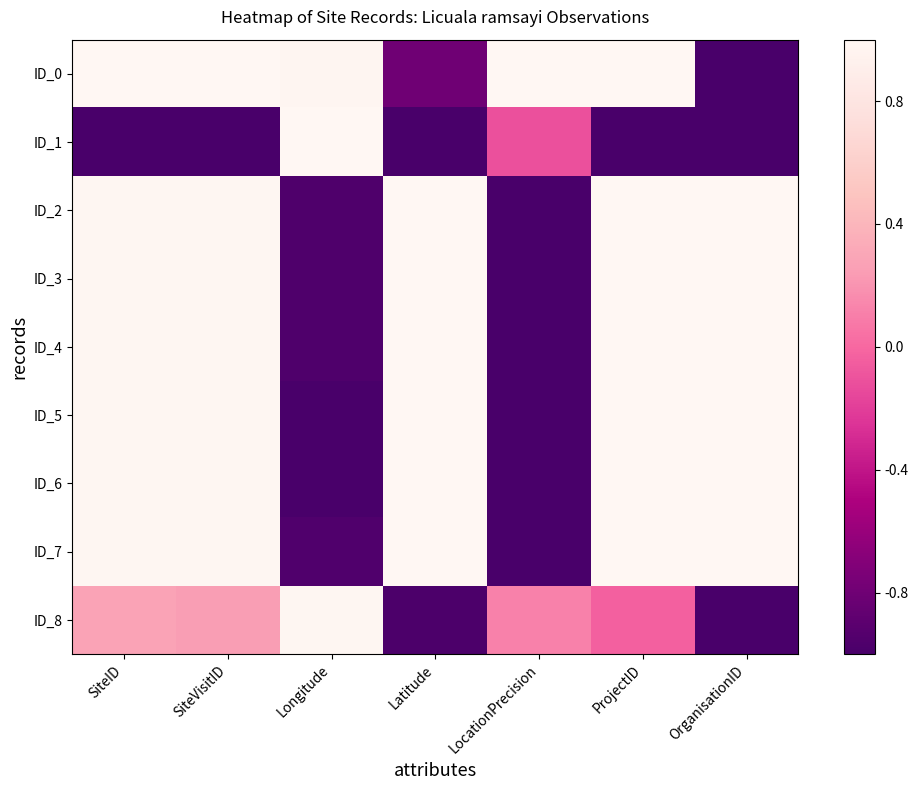

Rank the series at LocationPrecision from lowest to highest value.

ID_2, ID_3, ID_4, ID_5, ID_6, ID_7, ID_1, ID_8, ID_0